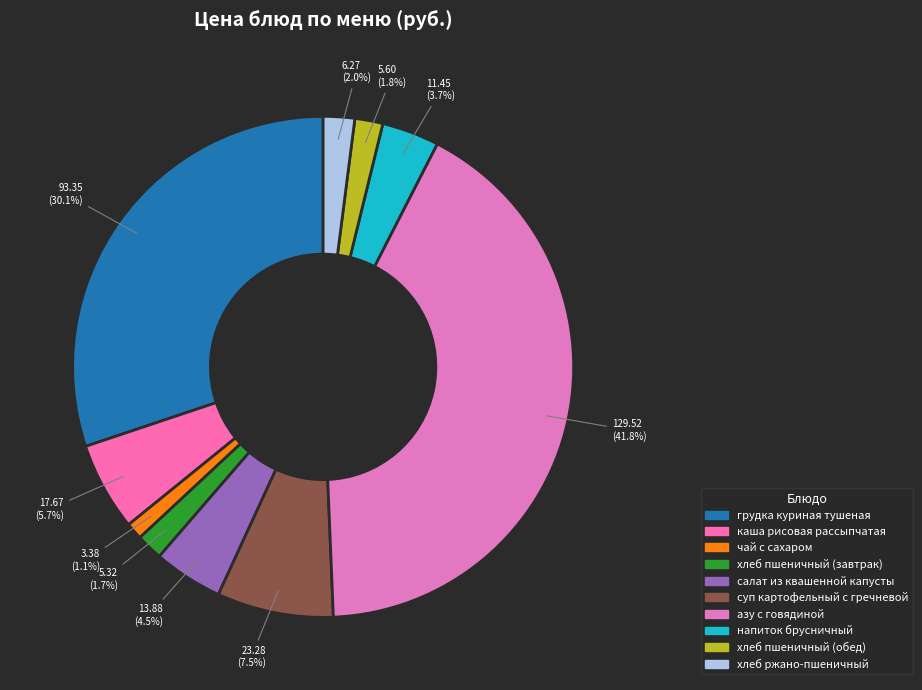

What percentage is NOT represented by чай с сахаром?

98.9%